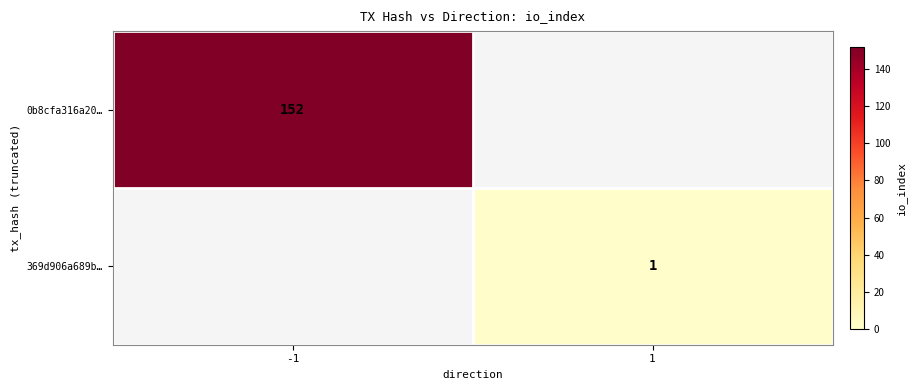

The 0b8cfa316a20… series shows 152 at -1. True or false?

True